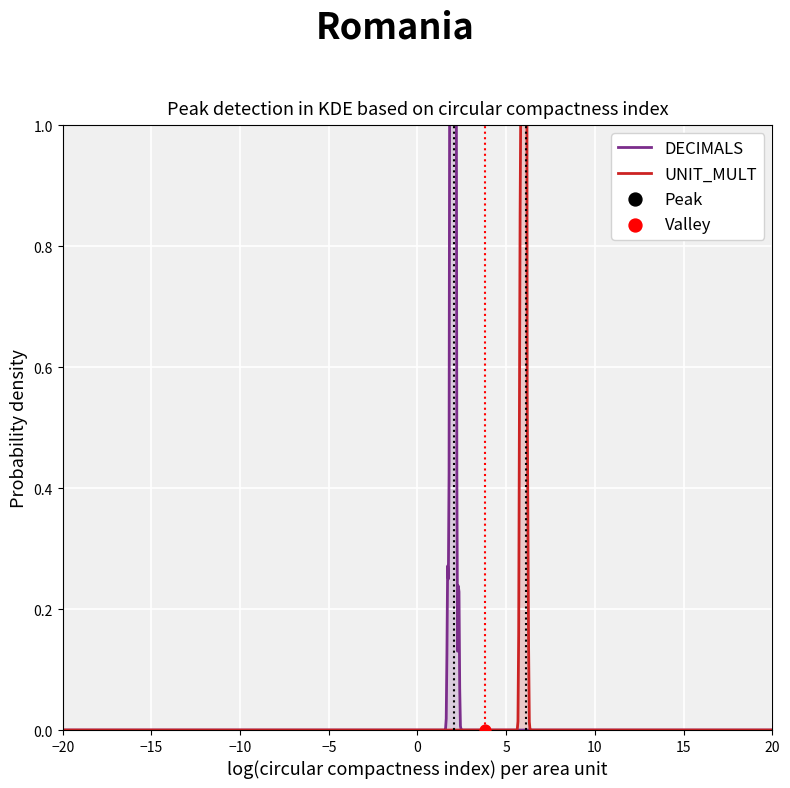

Which series has the largest total across all categories?

UNIT_MULT